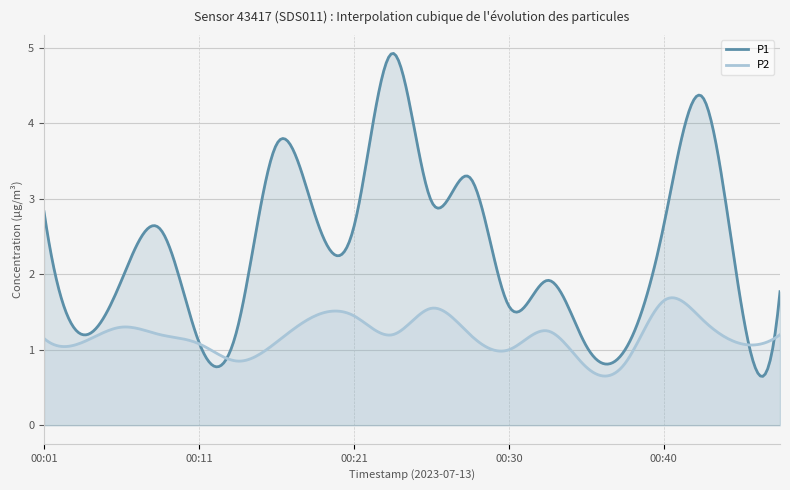

True or false: P2 and P1 cross at least once.

True